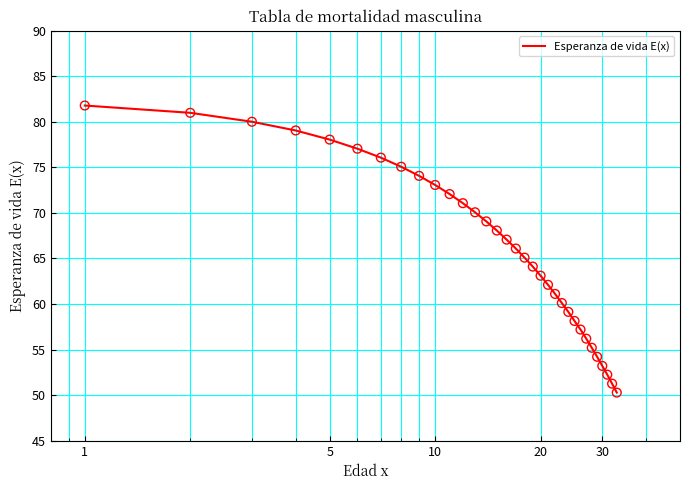

What is the maximum value shown in the chart?

81.8